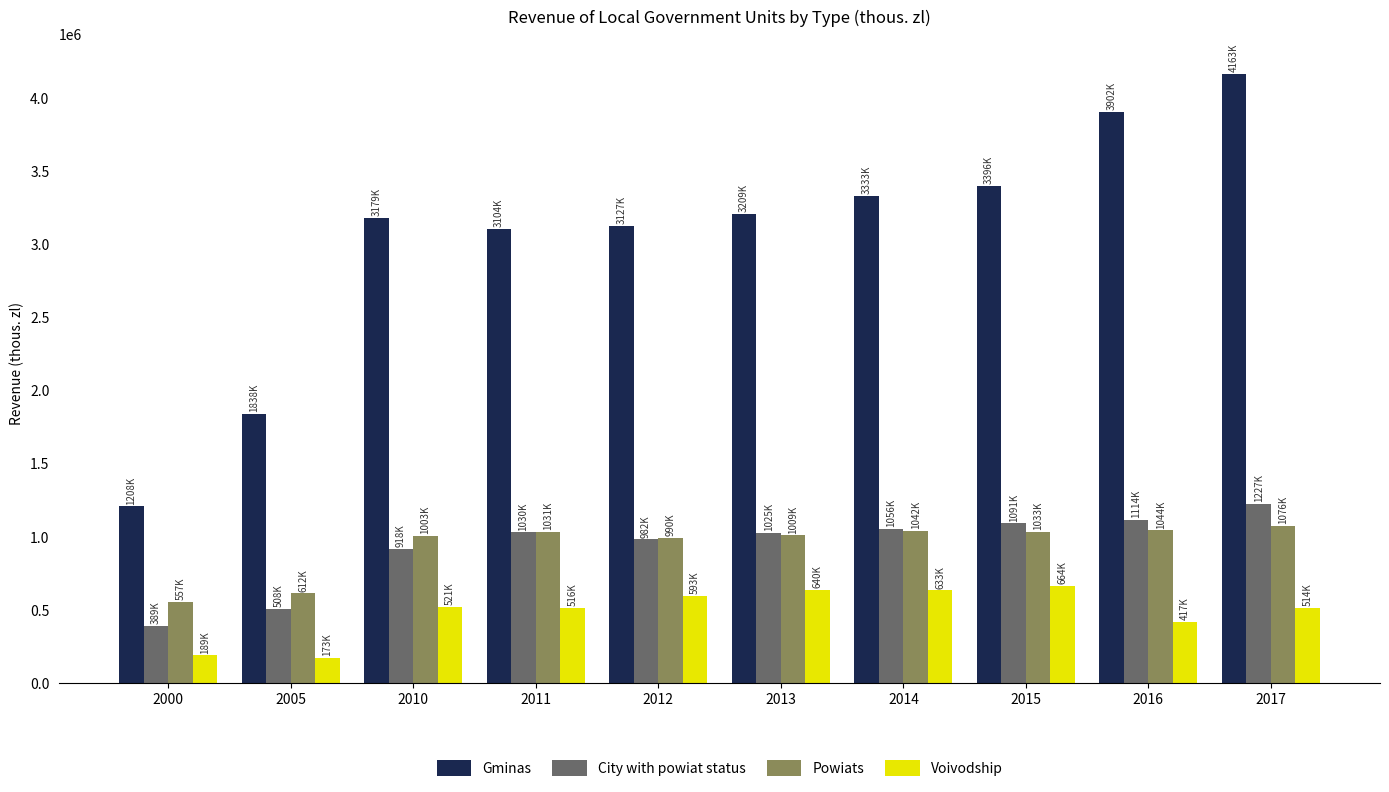

How many series are shown in this chart?

4